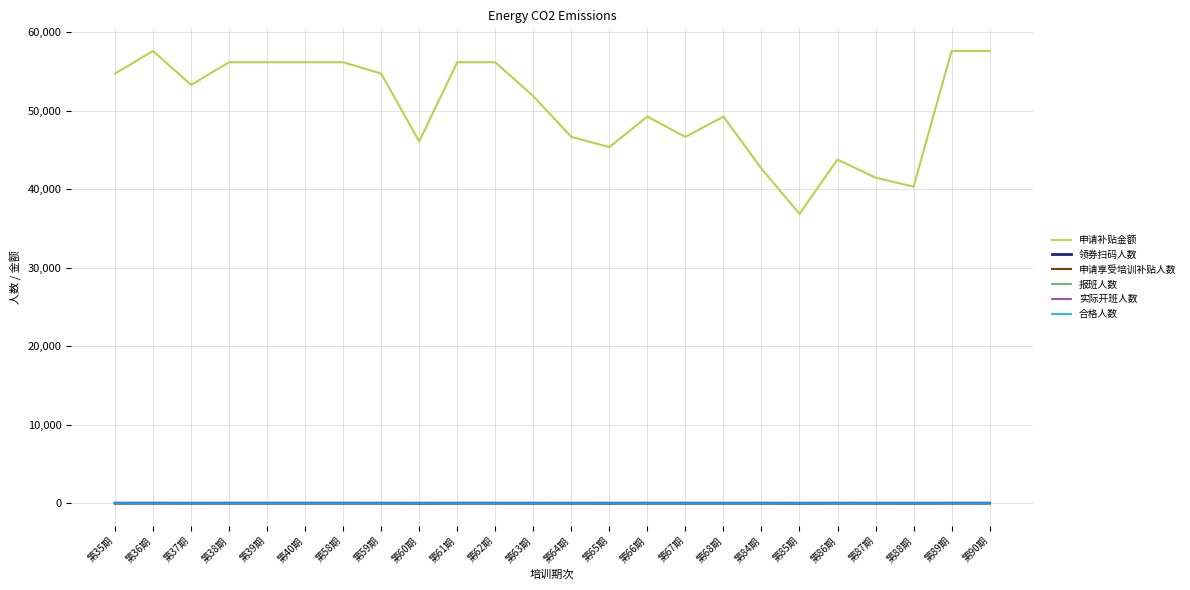

Is this an area chart (filled region under the line)?

No